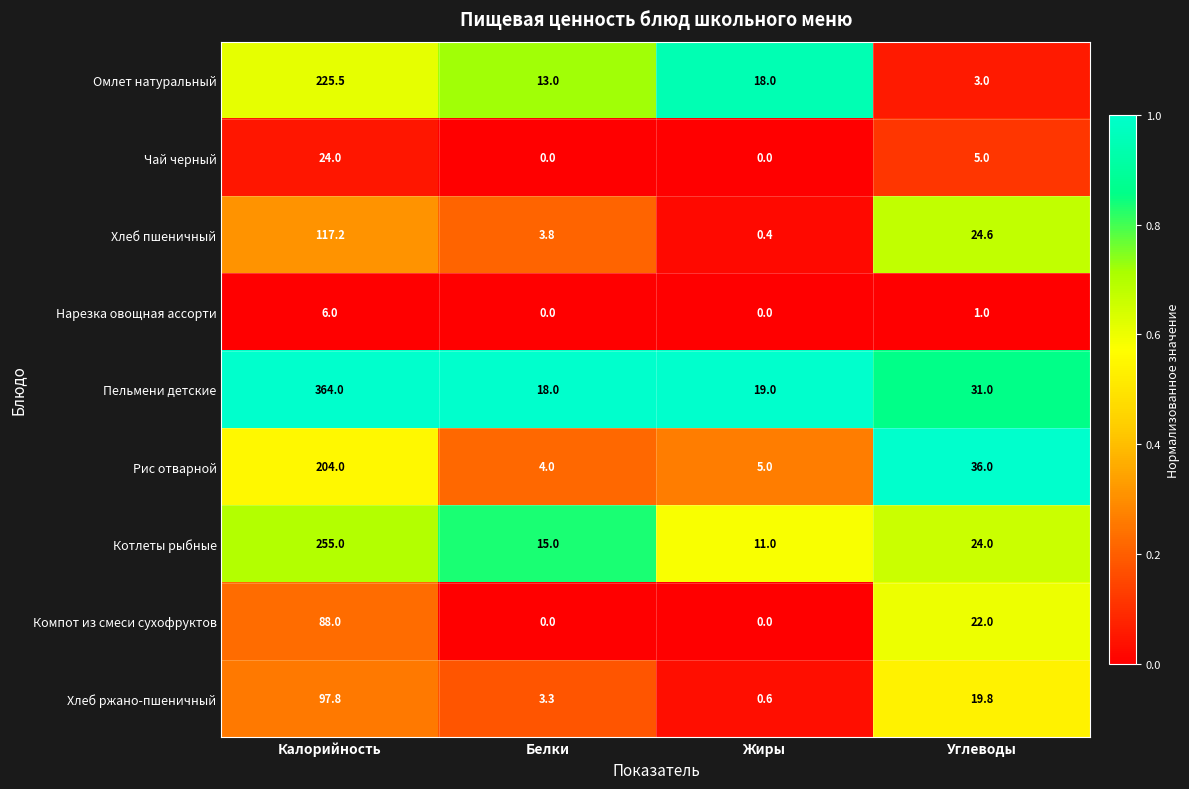

What is the maximum value shown in the chart?

364.0